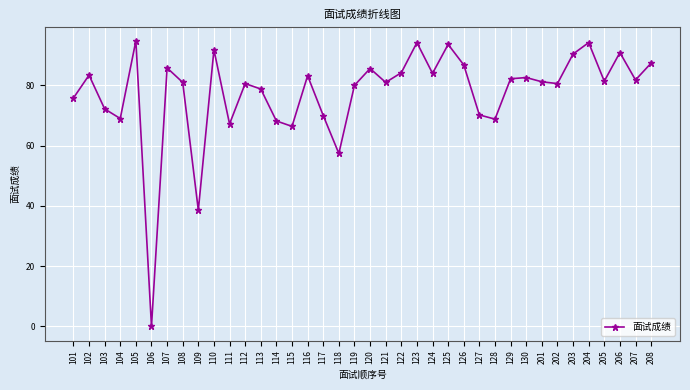

True or false: there are more than 0 points higher than both neighbors.

True